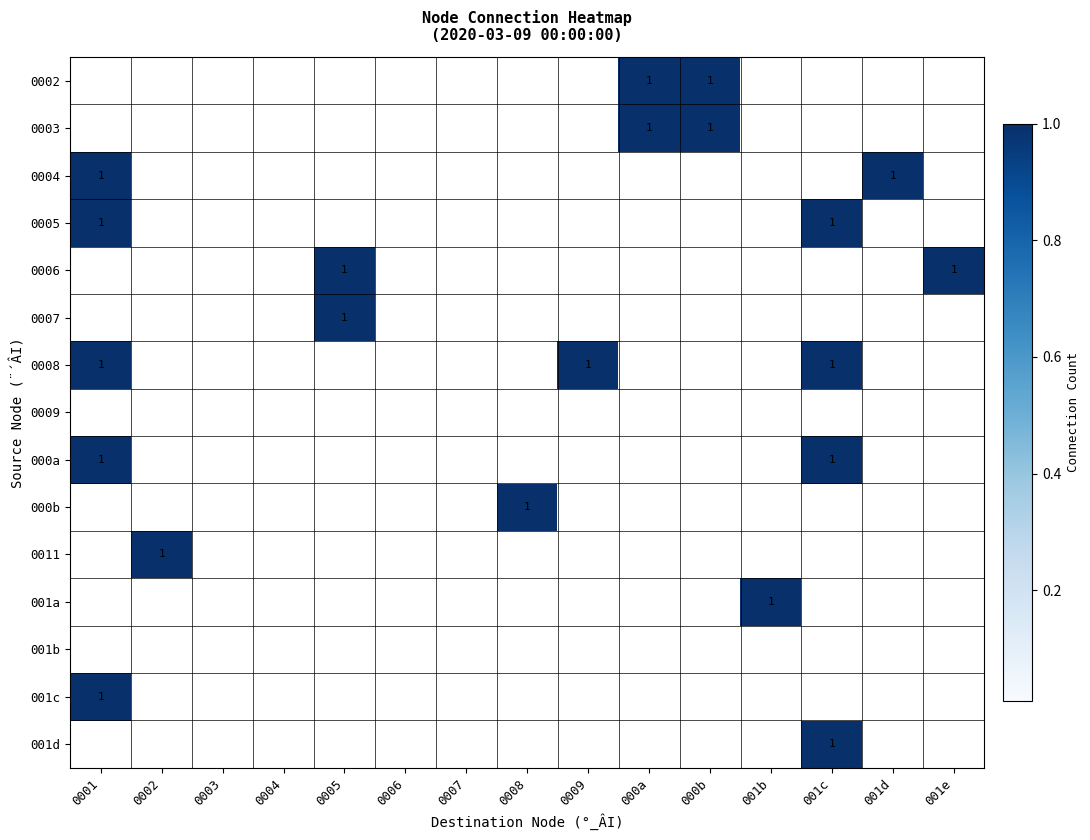

The value of 0002 at 000a is 0. True or false?

False